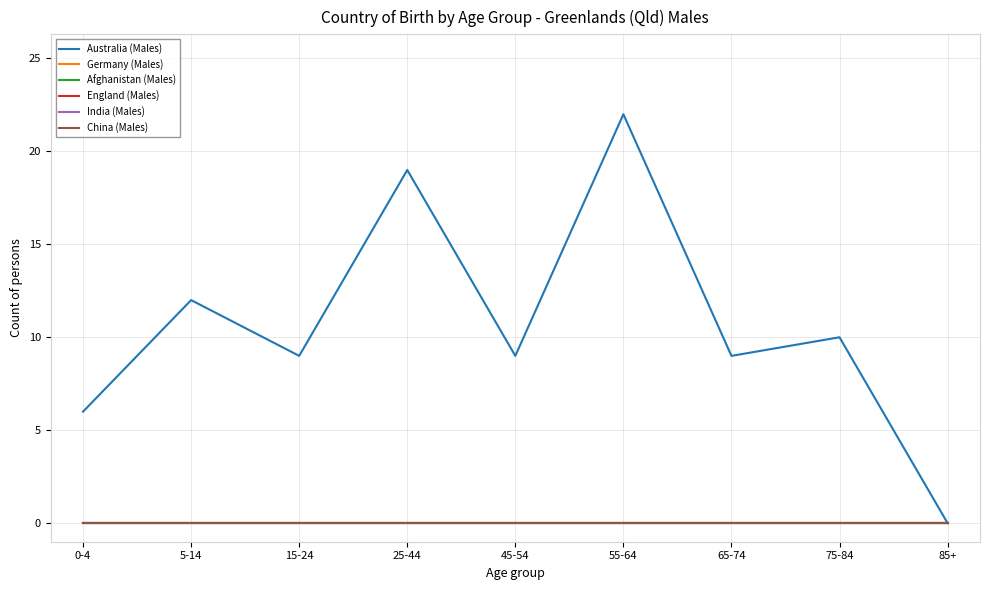

List the labels in order of Australia (Males) value, largest first.

55-64, 25-44, 5-14, 75-84, 15-24, 45-54, 65-74, 0-4, 85+